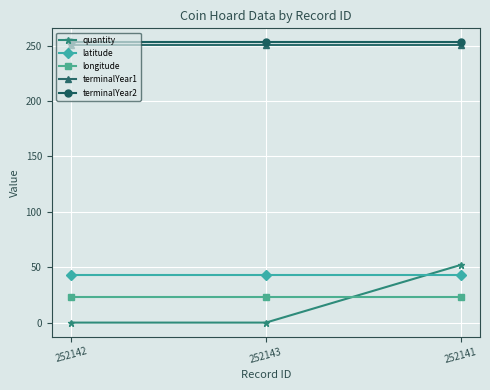

What is the label of the 3rd point from the right?

252142